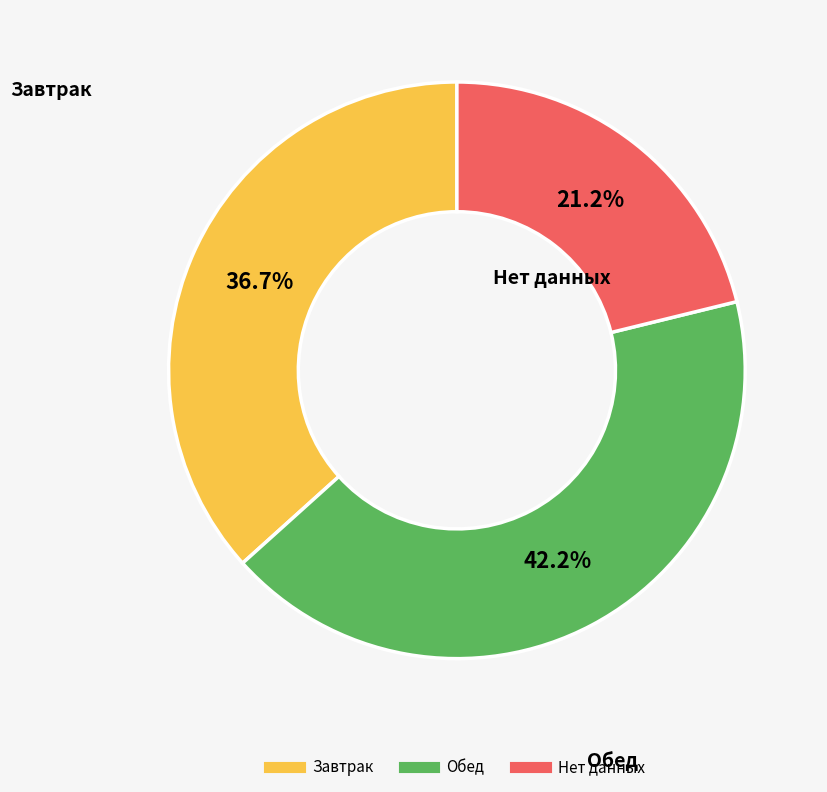

Does any single category account for the majority?

No